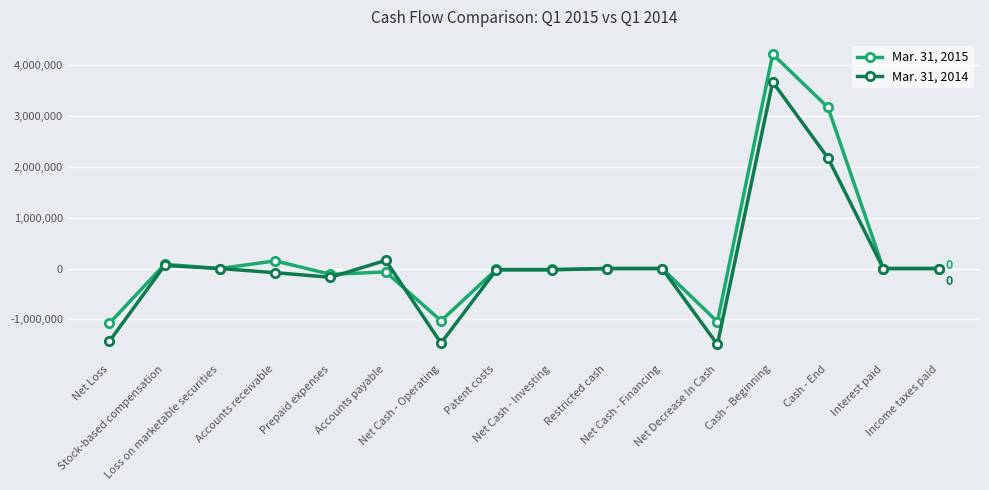

True or false: Mar. 31, 2015 has more than 2 interior local peaks.

True